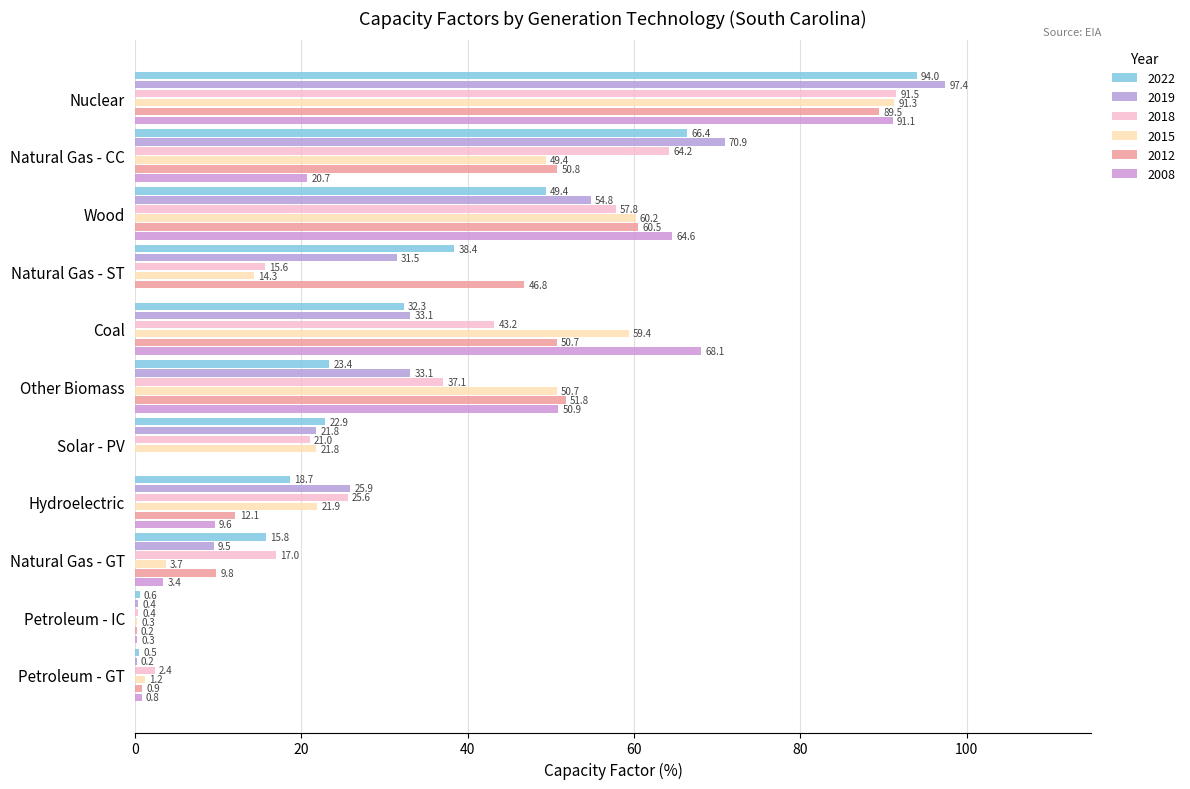

What is the label of the 4th bar from the left?

Natural Gas - ST